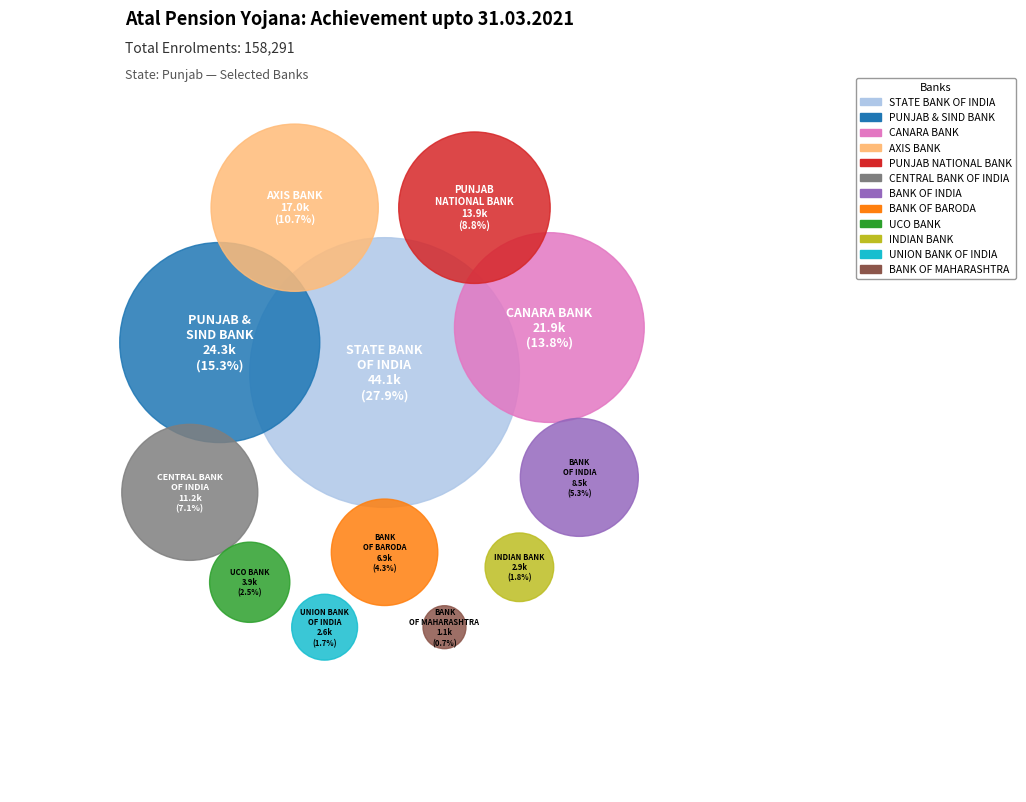

Approximately how many times larger is the value at STATE BANK OF INDIA compared to UNION BANK OF INDIA?

16.8